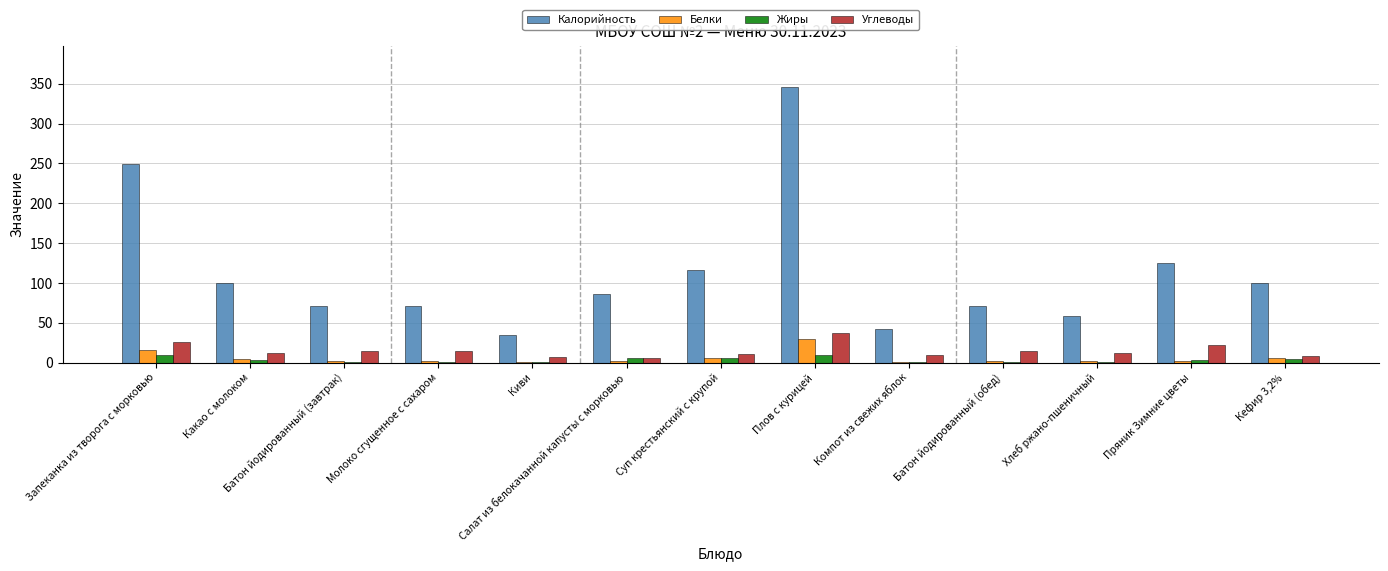

Does the chart contain stacked bars?

No